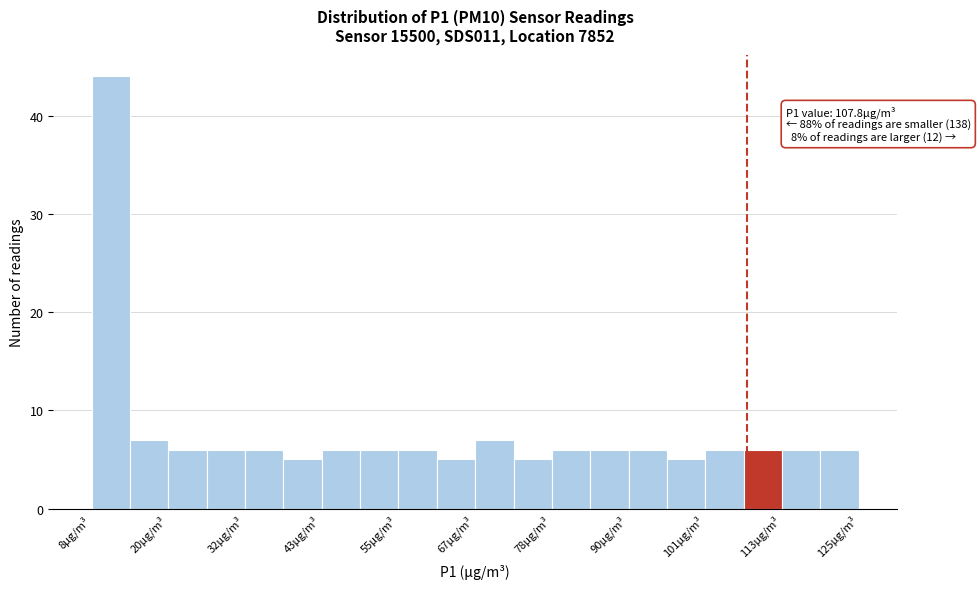

Around what value on the x-axis is the tallest bar? Give the approximate position of its centre, as read against the axis.

12